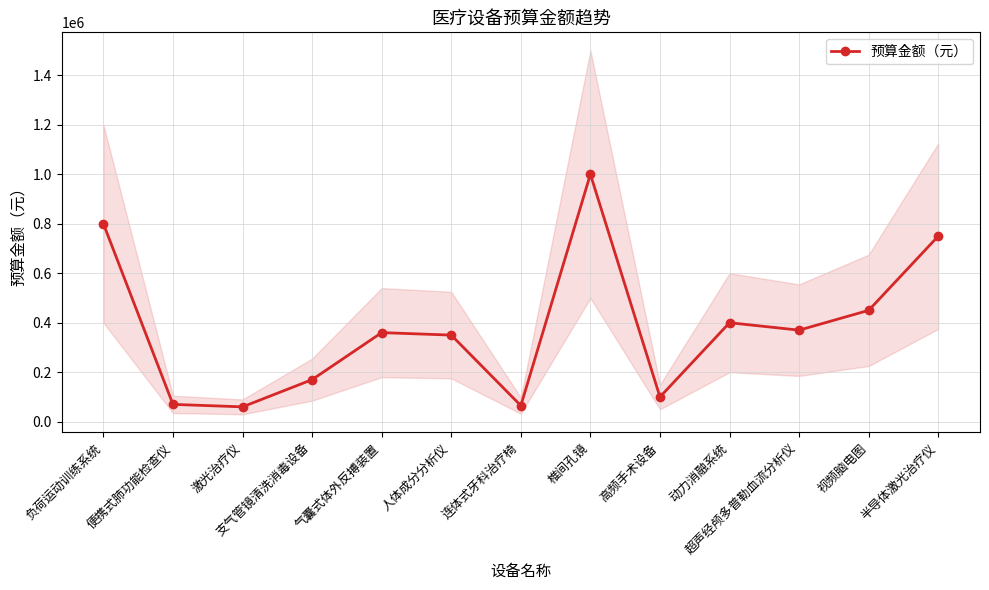

Where is the first local minimum?

激光治疗仪